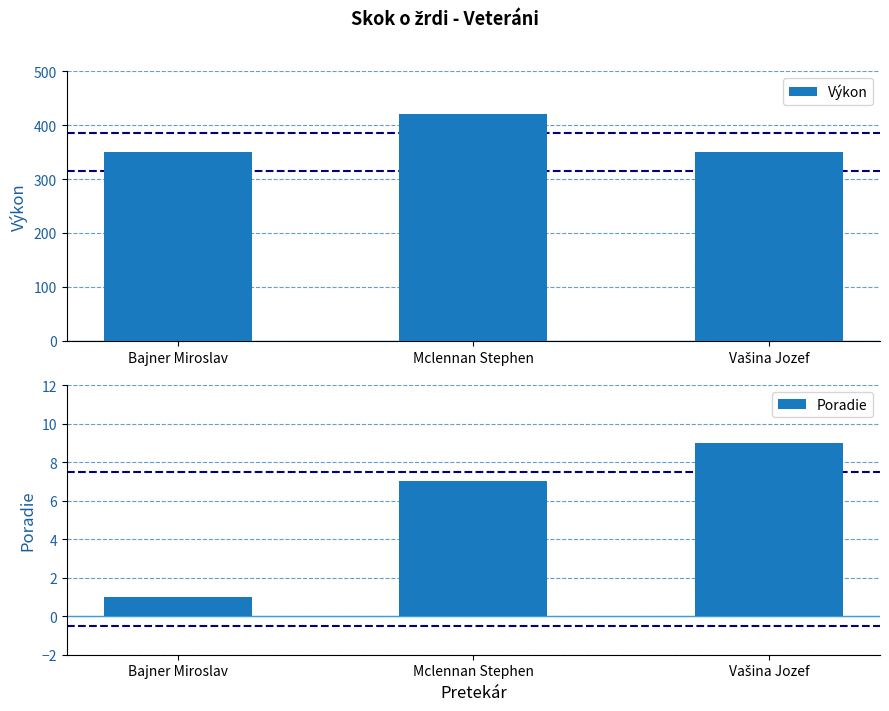

What is the difference between the maximum and minimum values in the Výkon series?

70